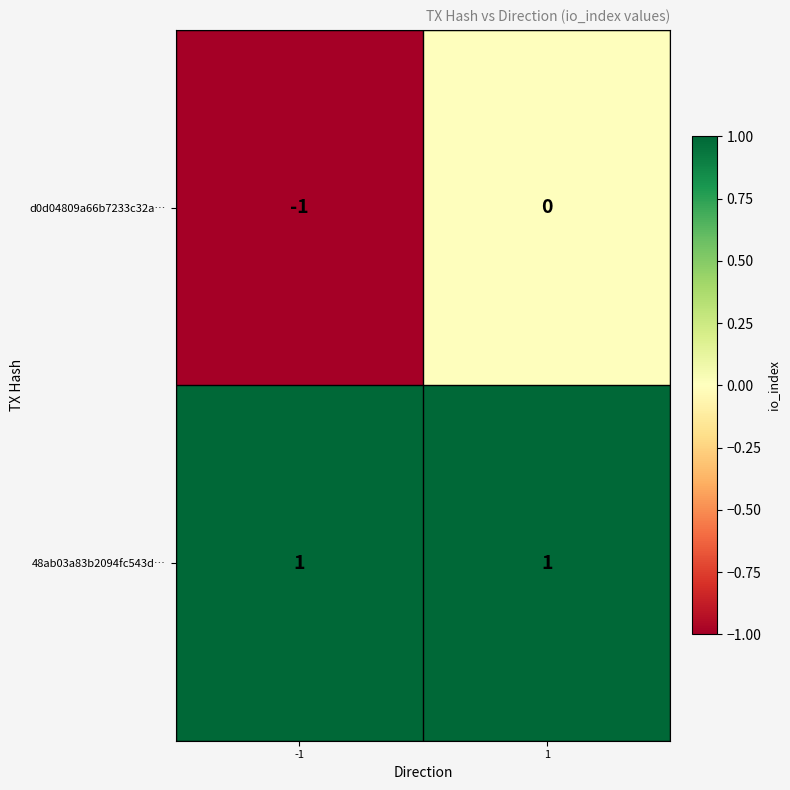

How many series are shown in this chart?

2